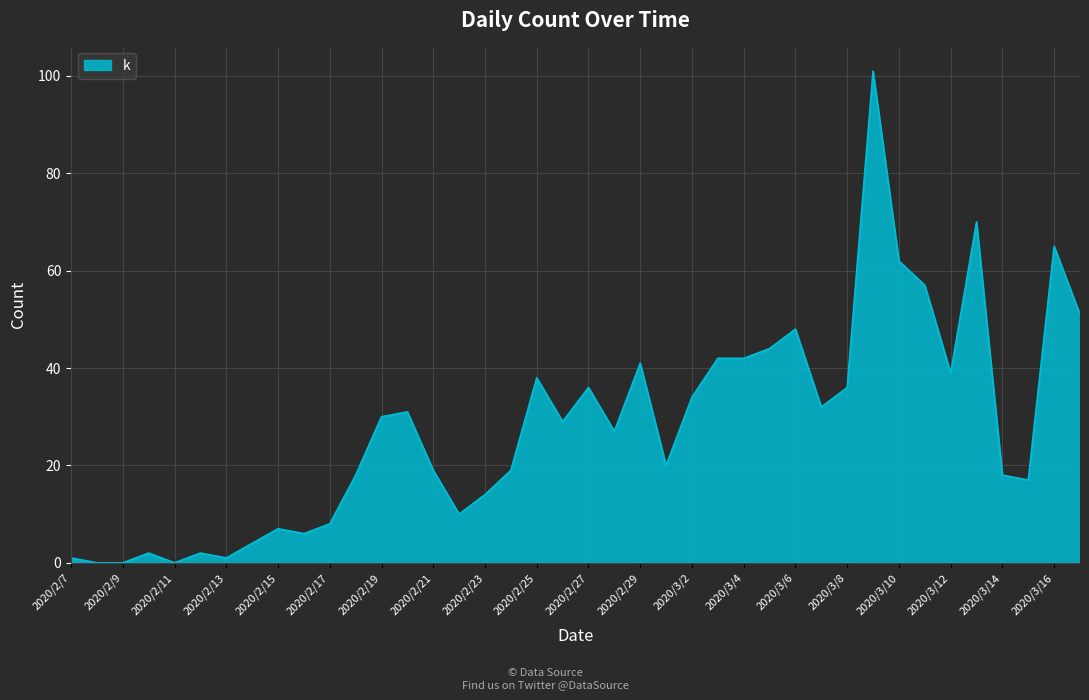

What is the greatest value displayed?

101